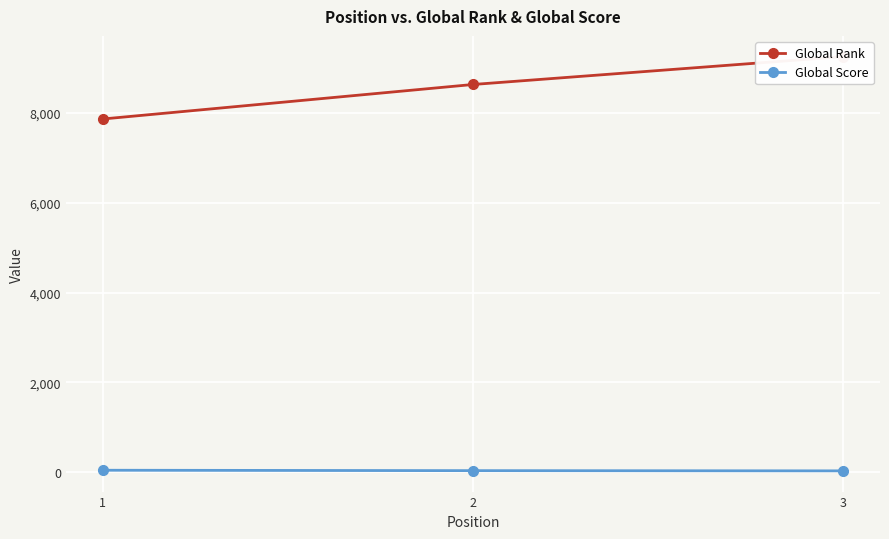

What is the difference between the maximum and minimum values in the Global Score series?

14